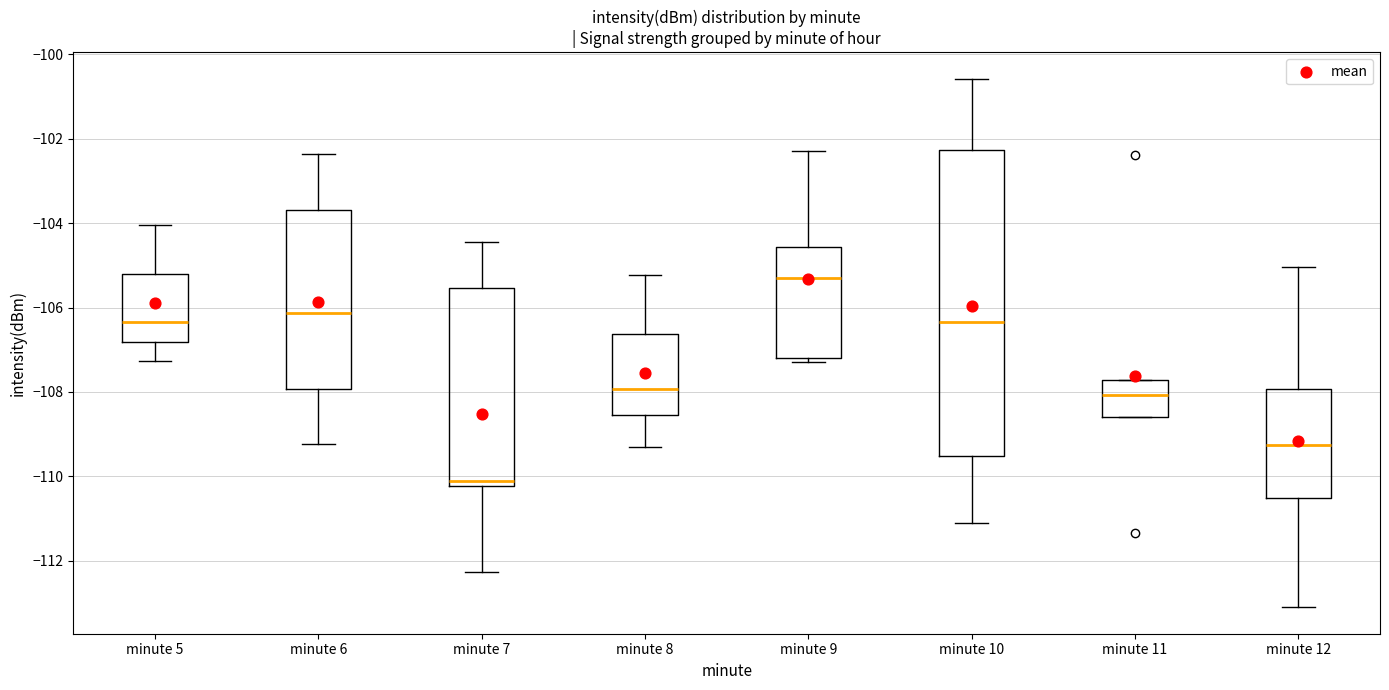

Reading left to right, transcribe this box plot: for each box, give where its median line is, the range the box spans, and where its two whiskers end, as read against the y-axis. The values are not printed on the chart, so give them approximately, as read against the axis.

minute 5: median -106.4, box -106.8 to -105.2, whiskers -107.2 to -104.0
minute 6: median -106.2, box -108.0 to -103.6, whiskers -109.2 to -102.4
minute 7: median -110.2 (just above the box's lower edge), box -110.2 to -105.6, whiskers -112.2 to -104.4
minute 8: median -108.0, box -108.6 to -106.6, whiskers -109.4 to -105.2
minute 9: median -105.2, box -107.2 to -104.6, whiskers -107.2 (just below the box's lower edge) to -102.2
minute 10: median -106.4, box -109.6 to -102.2, whiskers -111.0 to -100.6
minute 11: median -108.0, box -108.6 to -107.8, whiskers -108.6 to -107.8
minute 12: median -109.2, box -110.6 to -108.0, whiskers -113.2 to -105.0